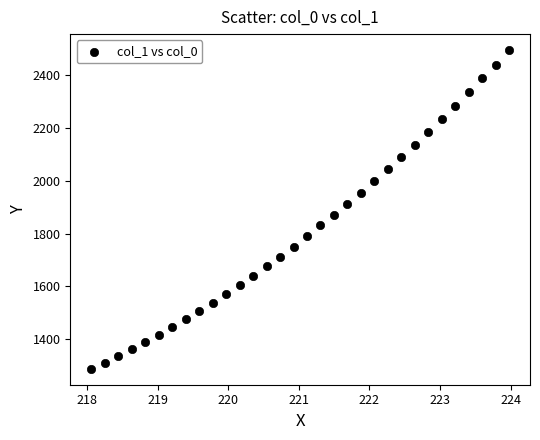

What is the range of Y values (max minus min)?

1208.9